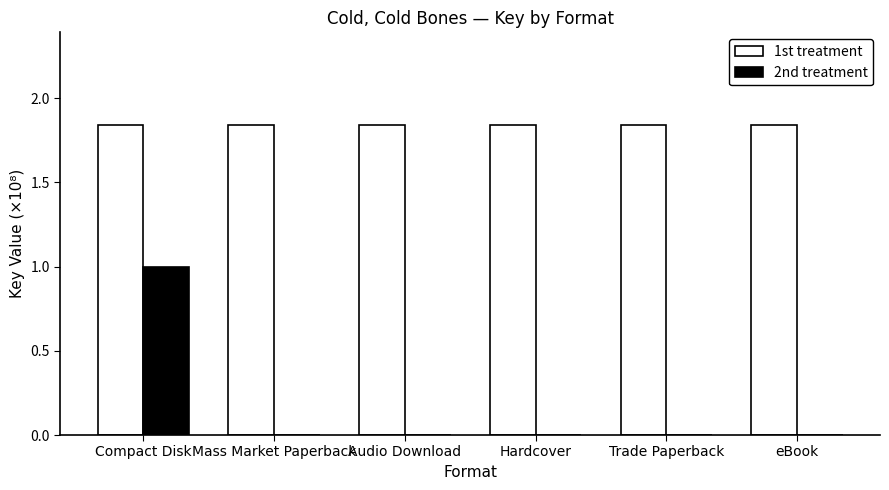

Is it true that 2nd treatment equals -0.6 at Audio Download?

False